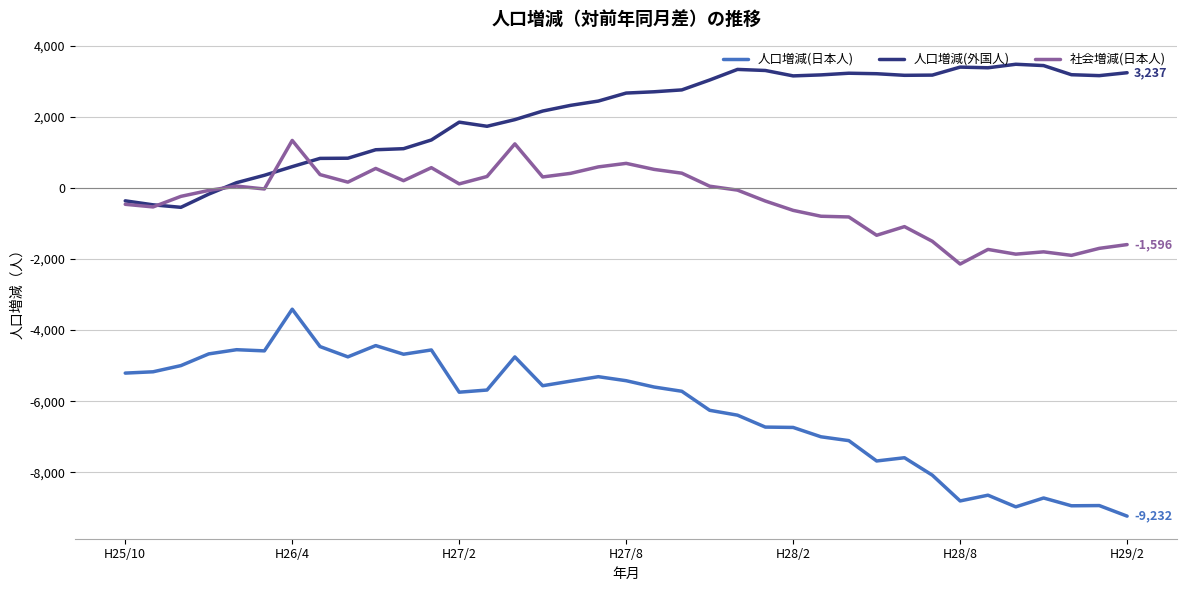

Which series has the widest spread of values?

人口増減(日本人)